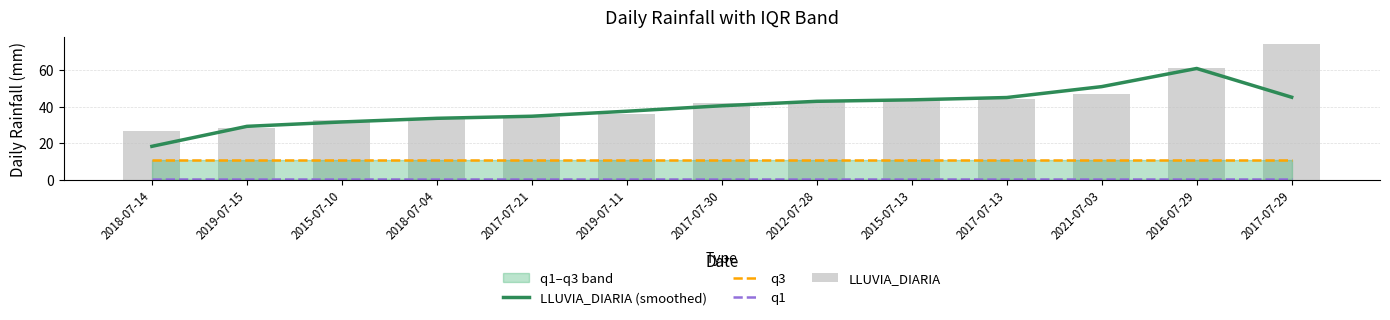

Reading left to right, what are all the values shown in this chart?

LLUVIA_DIARIA (smoothed): 2018-07-14=18.3	2019-07-15=29.3	2015-07-10=31.7	2018-07-04=33.7	2017-07-21=34.8	2019-07-11=37.5	2017-07-30=40.5	2012-07-28=43.0	2015-07-13=43.8	2017-07-13=45.0	2021-07-03=51.0	2016-07-29=60.9	2017-07-29=45.2
q3: 2018-07-14=10.8	2019-07-15=10.8	2015-07-10=10.8	2018-07-04=10.8	2017-07-21=10.8	2019-07-11=10.8	2017-07-30=10.8	2012-07-28=10.8	2015-07-13=10.8	2017-07-13=10.8	2021-07-03=10.8	2016-07-29=10.8	2017-07-29=10.8
q1: 2018-07-14=0.5	2019-07-15=0.5	2015-07-10=0.5	2018-07-04=0.5	2017-07-21=0.5	2019-07-11=0.5	2017-07-30=0.5	2012-07-28=0.5	2015-07-13=0.5	2017-07-13=0.5	2021-07-03=0.5	2016-07-29=0.5	2017-07-29=0.5
LLUVIA_DIARIA: 2018-07-14=26.6	2019-07-15=28.4	2015-07-10=32.8	2018-07-04=33.8	2017-07-21=34.4	2019-07-11=36.2	2017-07-30=42.0	2012-07-28=43.4	2015-07-13=43.5	2017-07-13=44.4	2021-07-03=47.2	2016-07-29=61.4	2017-07-29=74.2